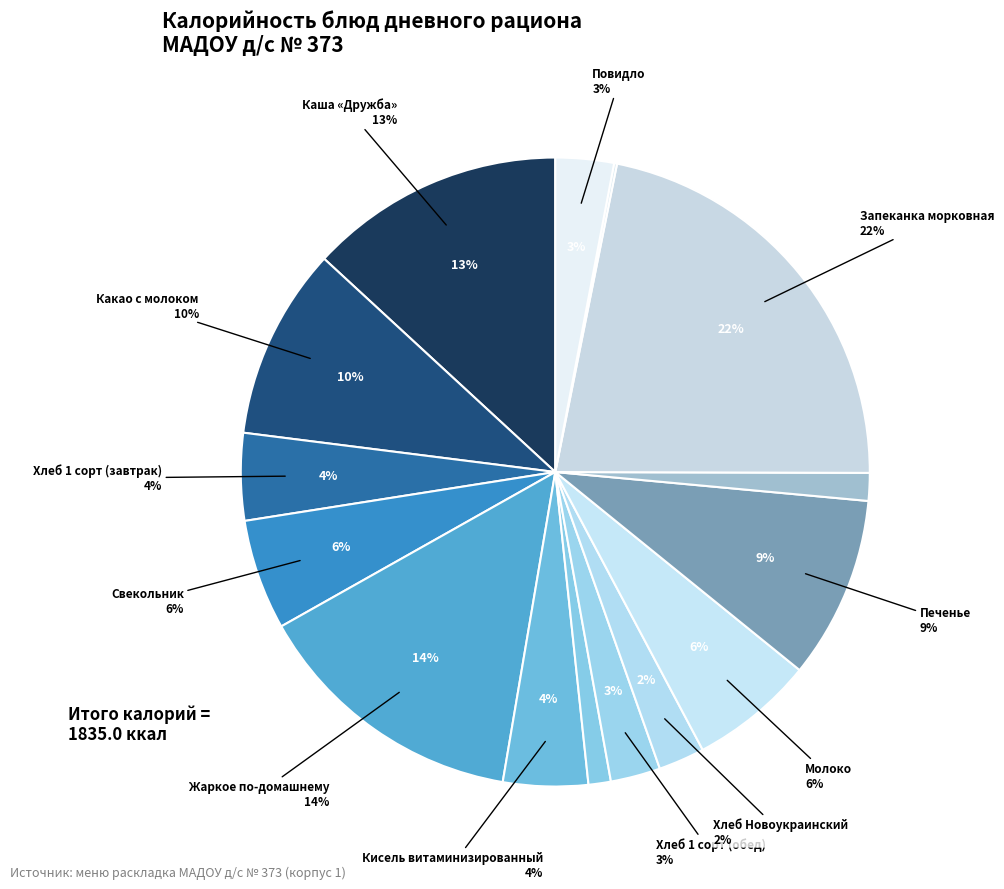

To the nearest percent, what portion does Печенье represent?

9%